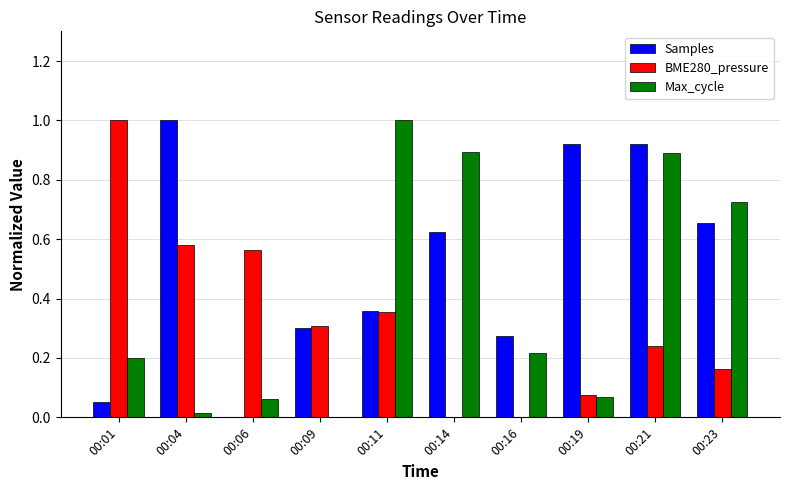

True or false: BME280_pressure has a value of 1.0 at 00:01.

True